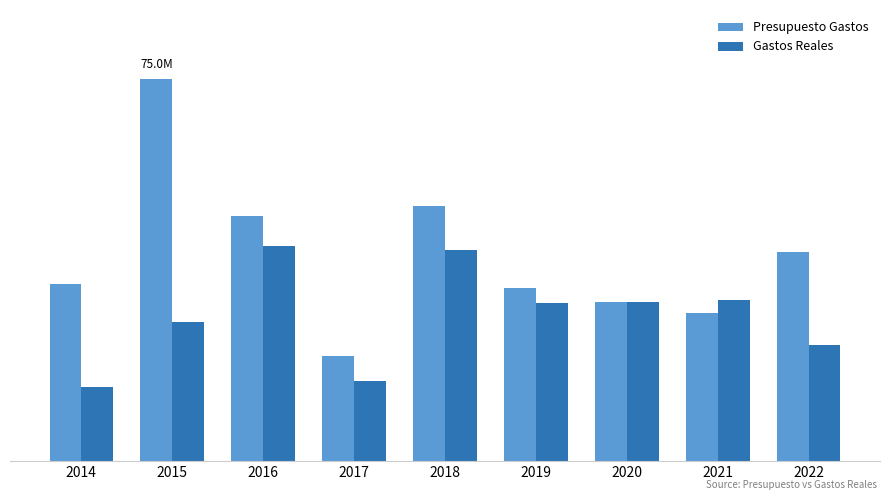

What is the minimum value shown in the chart?

14579358.4